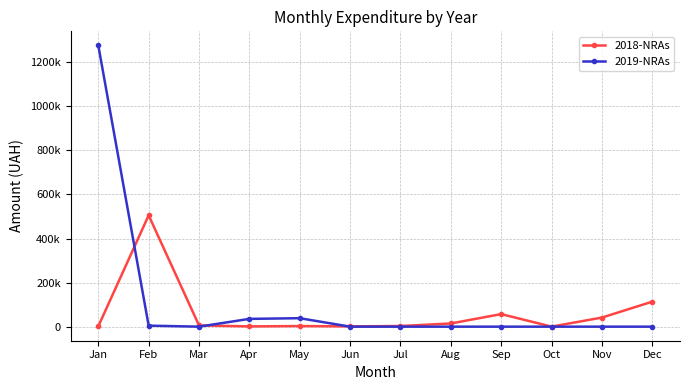

What are all the series names shown in the legend?

2018-NRAs, 2019-NRAs